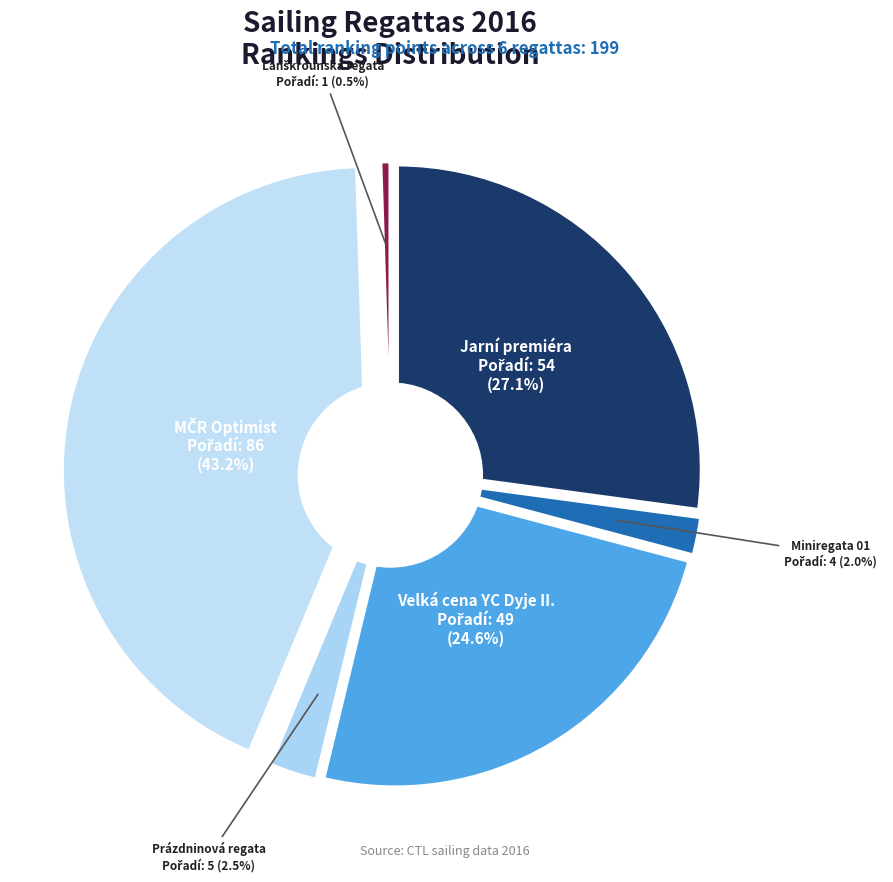

Is it true that 162150
MČR Optimist is 43% of the pie?

True